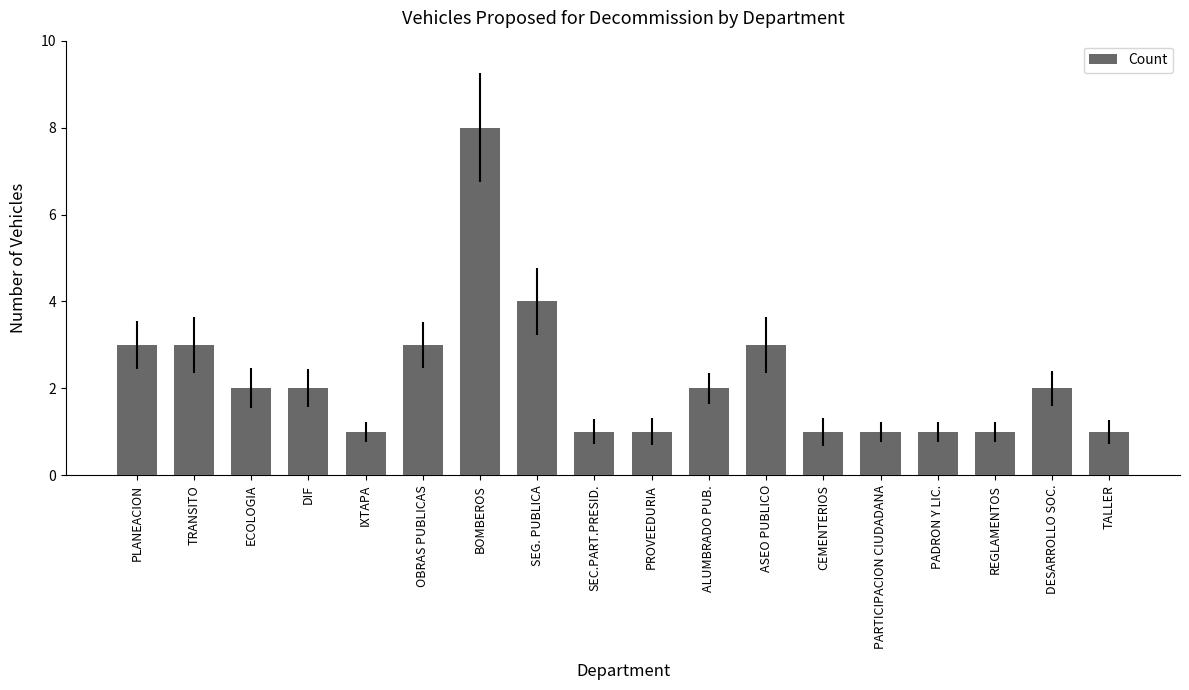

What is the ratio of the value at ASEO PUBLICO to the value at ECOLOGIA?

1.5